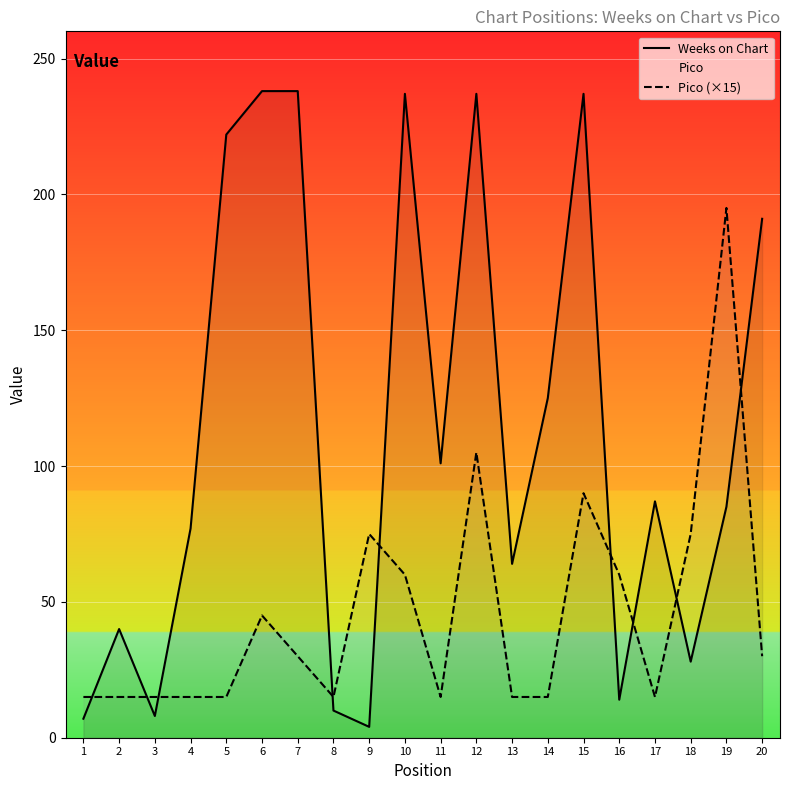

Rank the series by their maximum value, from lowest to highest.

Pico (×15), Weeks on Chart